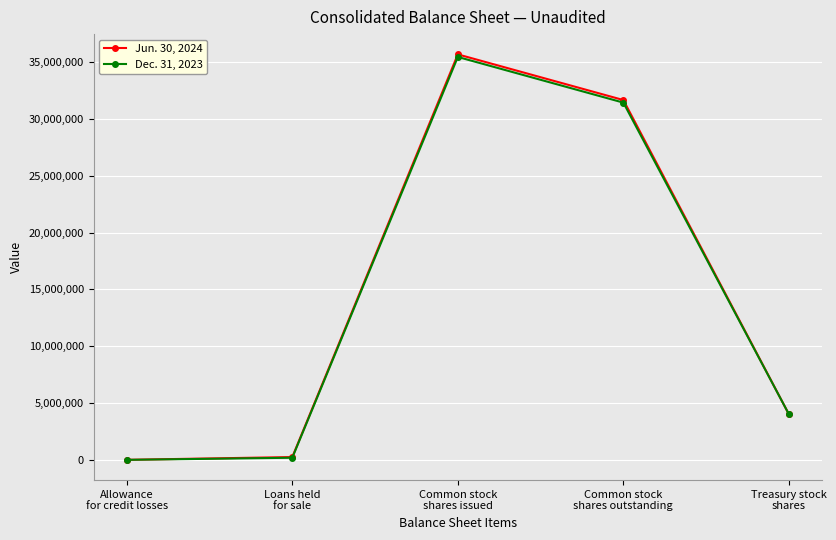

How many categories are shown in the chart?

5